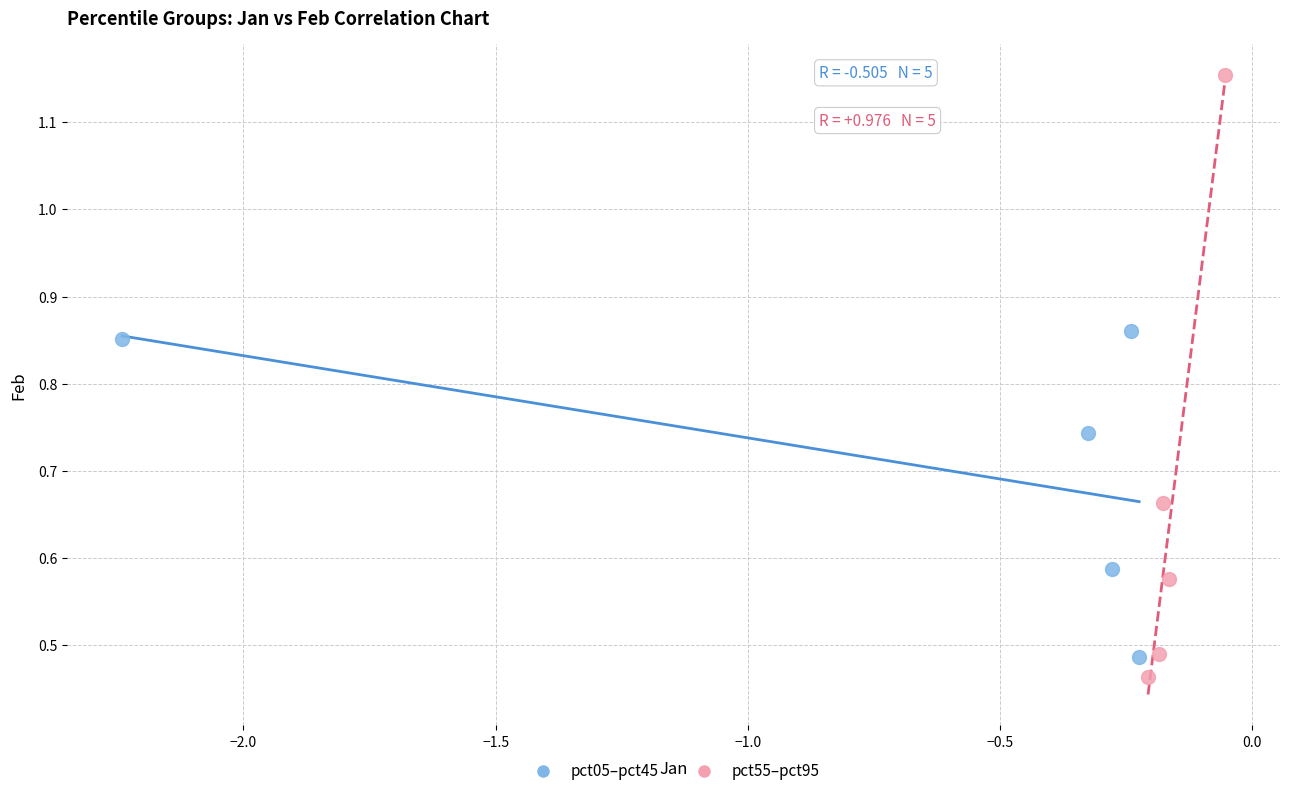

Which series has the largest Y range (max minus min)?

pct55–pct95